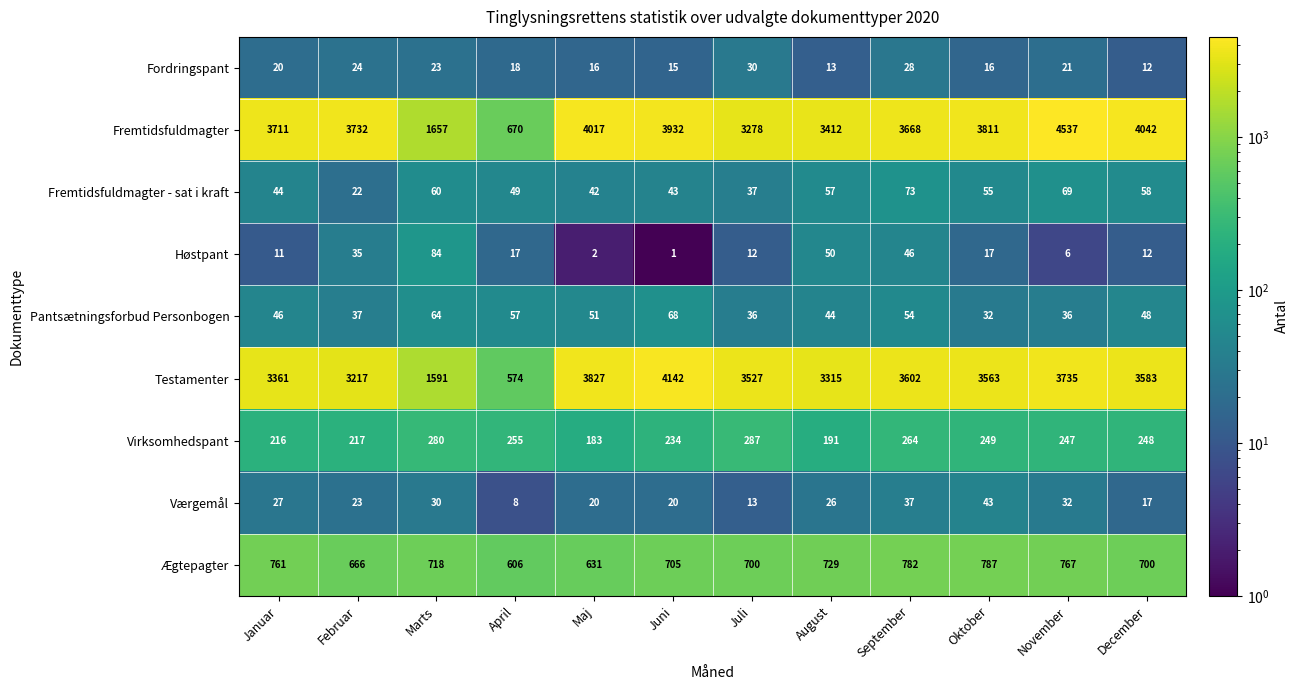

How many categories are shown in the chart?

12